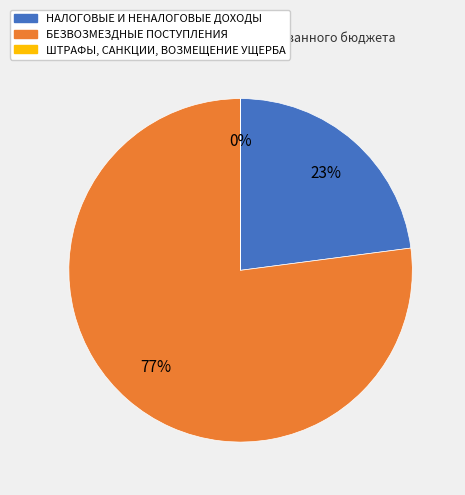

Which slice is the largest?

БЕЗВОЗМЕЗДНЫЕ ПОСТУПЛЕНИЯ